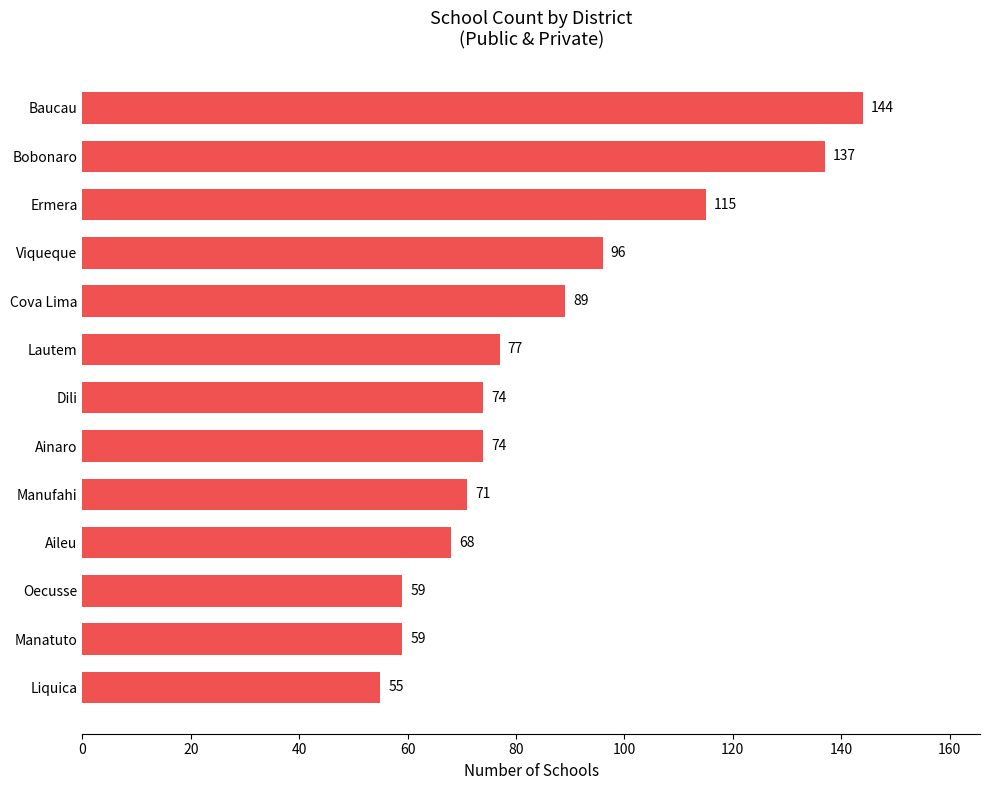

Reading bottom to top, extract all data points from this chart.

55	59	59	68	71	74	74	77	89	96	115	137	144